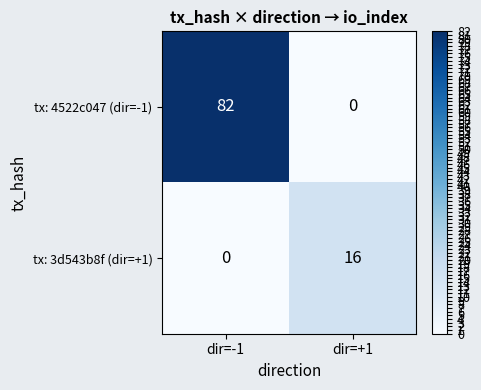

Reading right to left, list all the values displayed in this chart.

tx: 4522c047 (dir=-1): 0	82
tx: 3d543b8f (dir=+1): 16	0